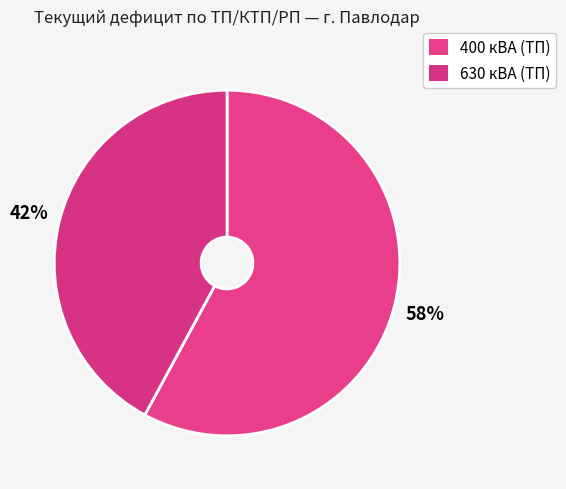

How many slices are in this pie chart?

2